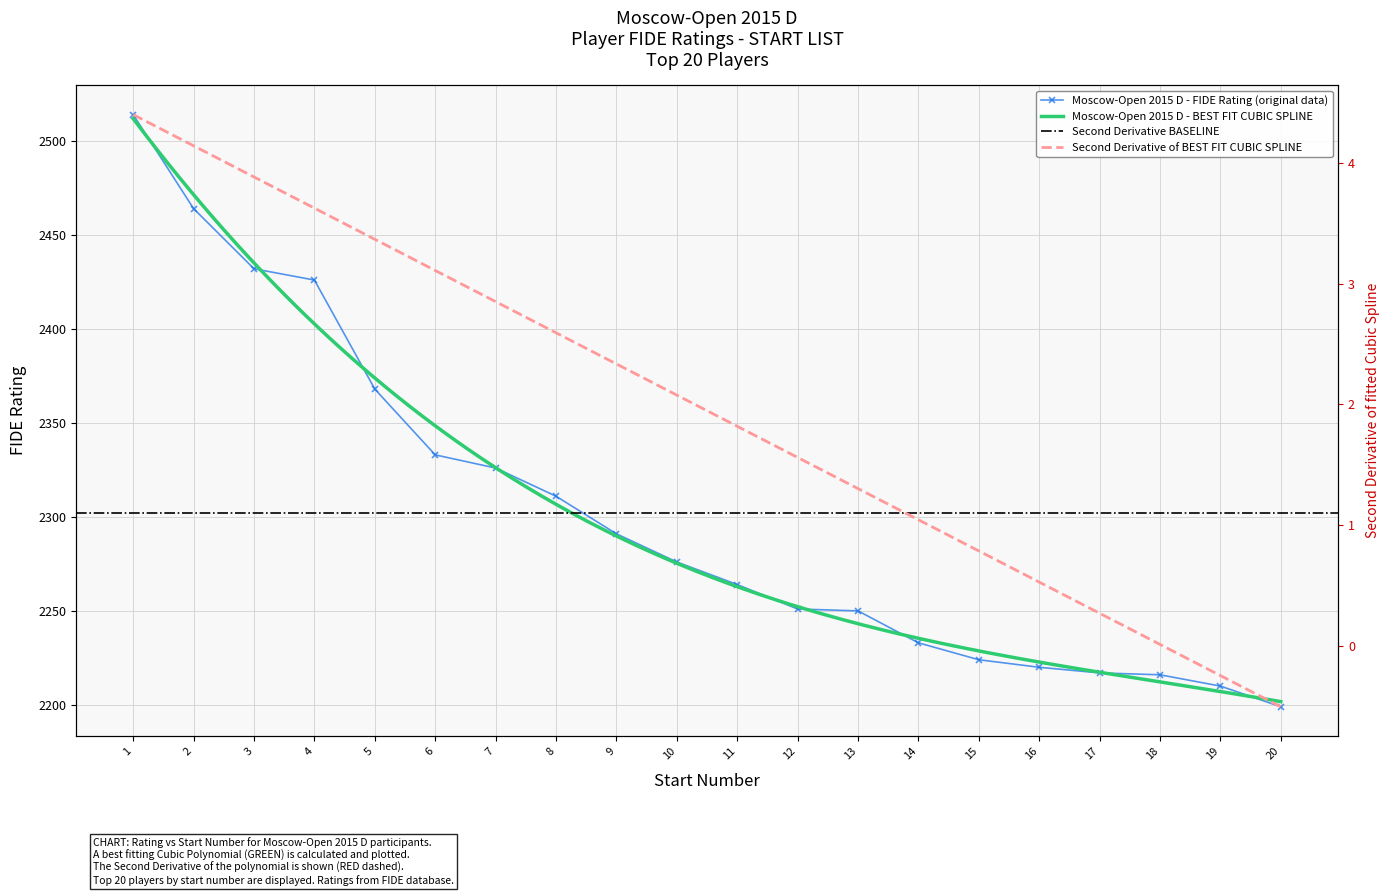

Reading left to right, list all the values displayed in this chart.

2514	2464	2432	2426	2368	2333	2326	2311	2291	2276	2264	2251	2250	2233	2224	2220	2217	2216	2210	2199